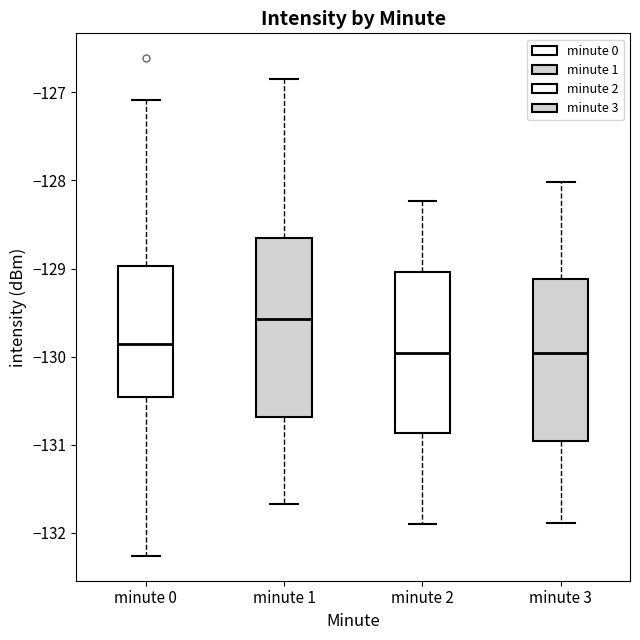

Reading left to right, transcribe this box plot: for each box, give where its median line is, the range the box spans, and where its two whiskers end, as read against the y-axis. The values are not printed on the chart, so give them approximately, as read against the axis.

minute 0: median -129.9, box -130.5 to -129.0, whiskers -132.3 to -127.1
minute 1: median -129.6, box -130.7 to -128.7, whiskers -131.7 to -126.8
minute 2: median -130.0, box -130.9 to -129.0, whiskers -131.9 to -128.2
minute 3: median -130.0, box -131.0 to -129.1, whiskers -131.9 to -128.0